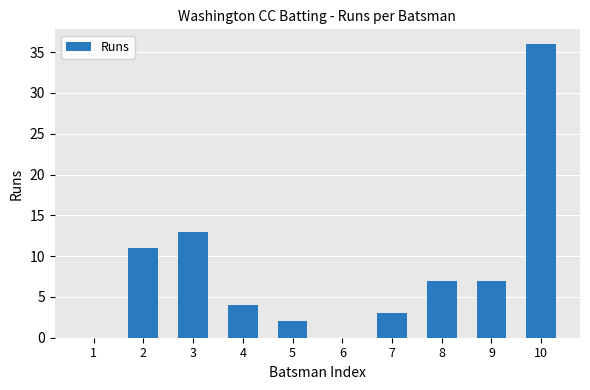

What value does the data have at 8, to the nearest 10?

10